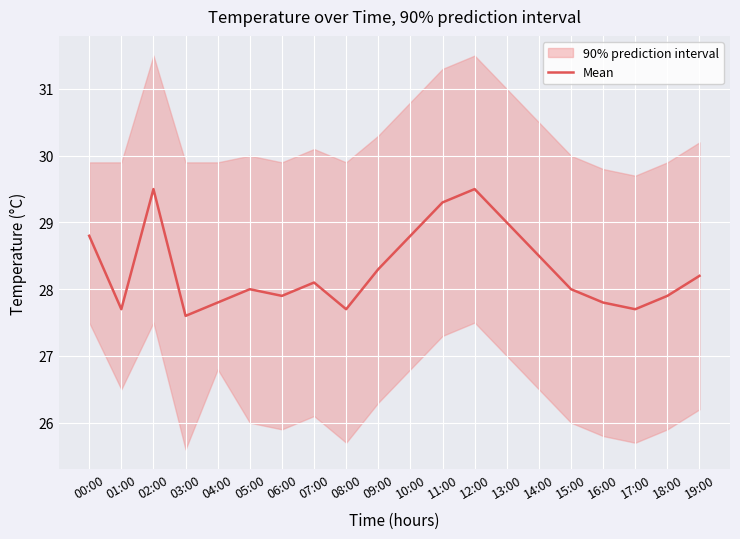

What position from the right is 07:00?

13